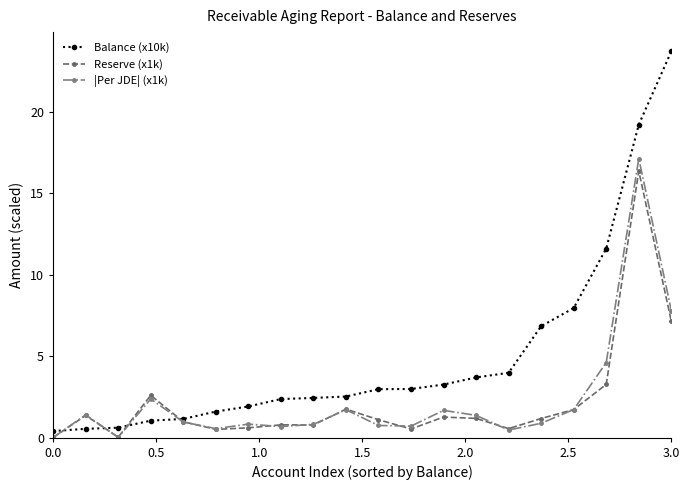

True or false: Reserve (x1k) has more than 1 points higher than both neighbors.

True